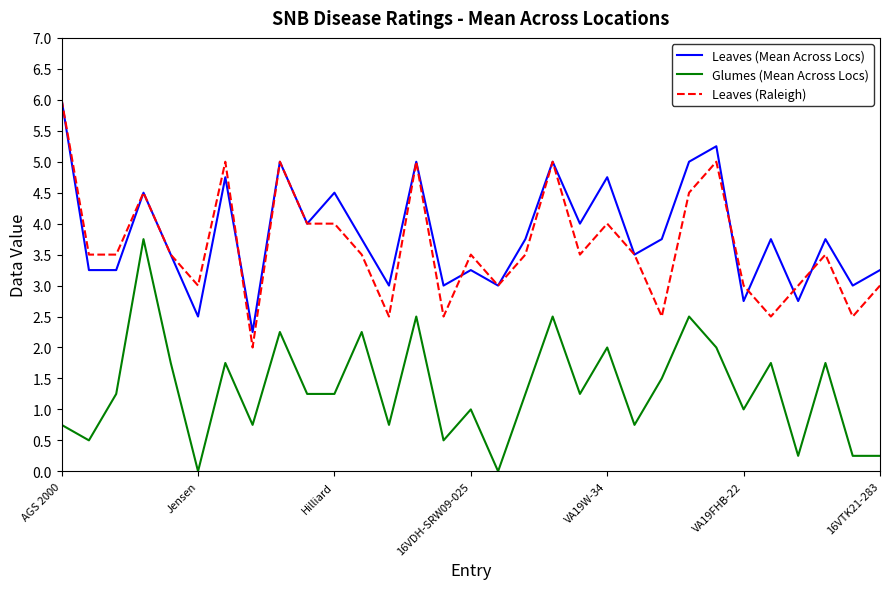

What is the greatest value displayed?

6.0